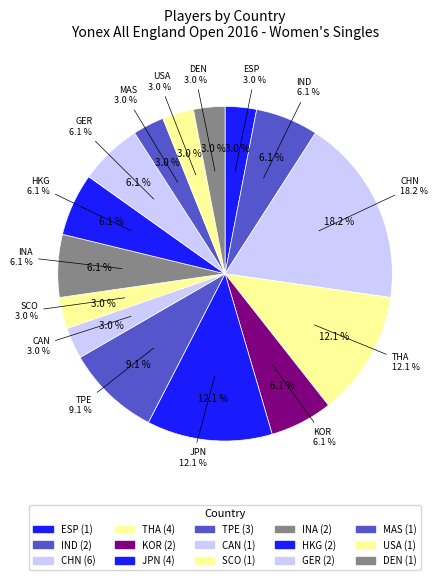

Is there a majority slice in this chart?

No